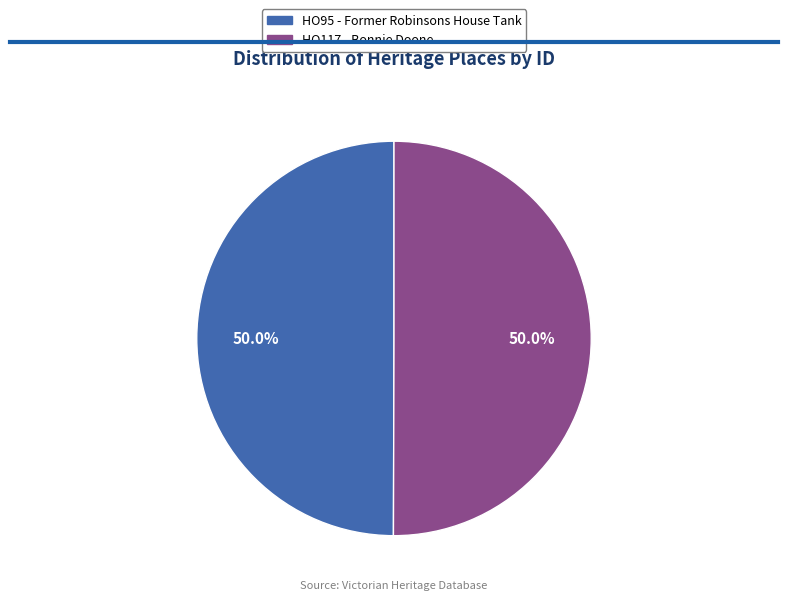

Is the sum of HO117 - Bonnie Doone and HO95 - Former Robinsons House Tank greater than half?

Yes